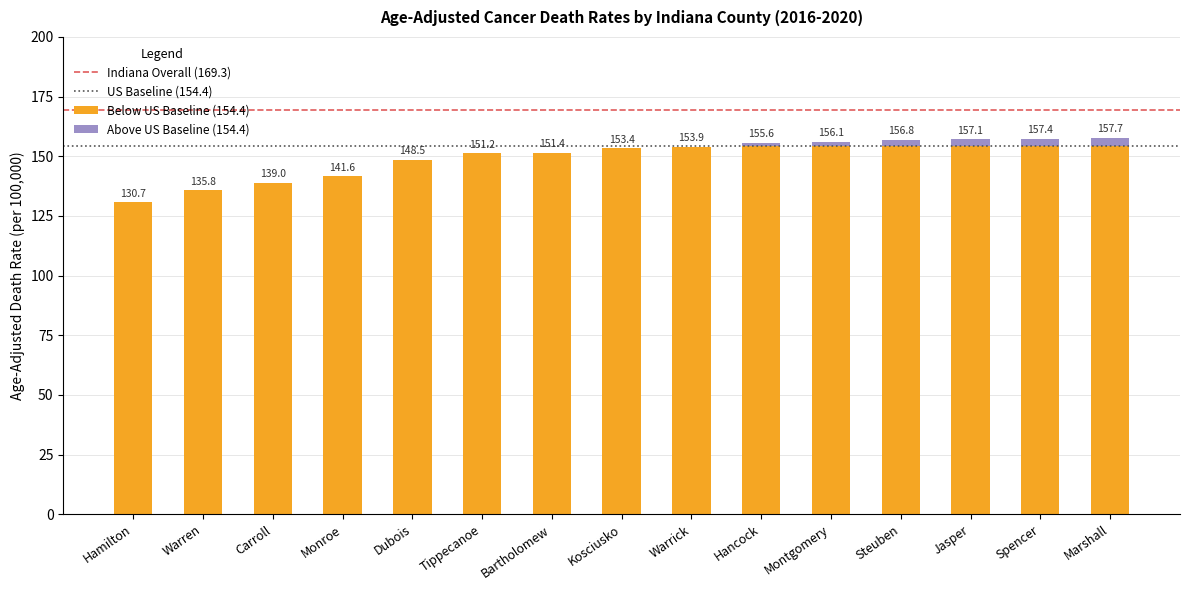

Does the chart contain stacked bars?

Yes